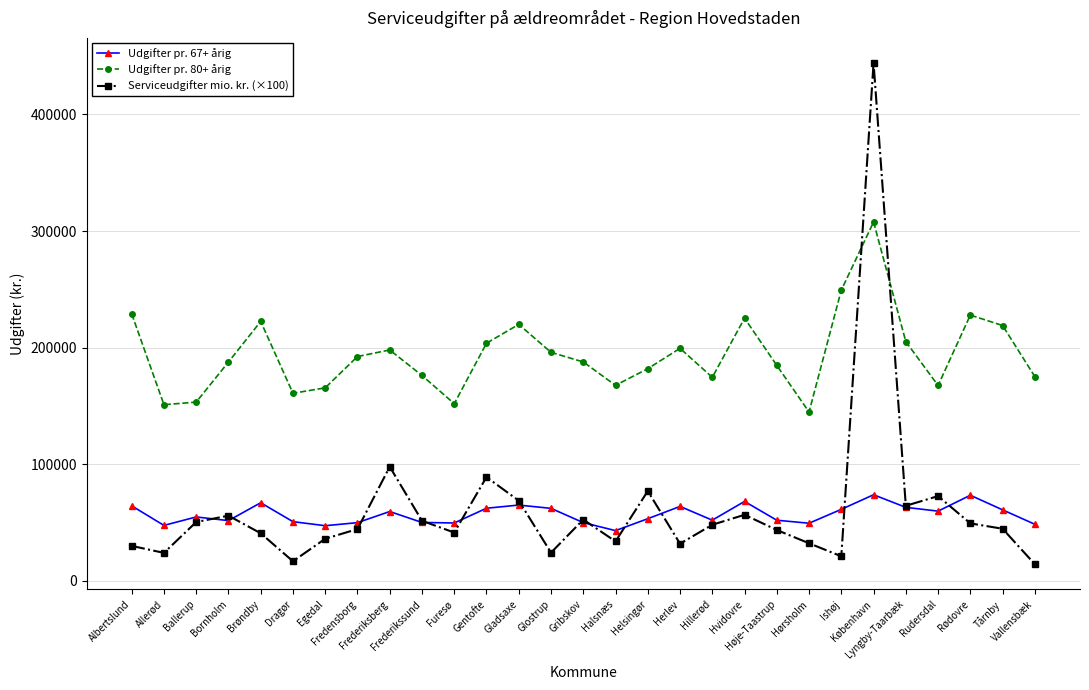

Count the number of data series in this chart.

3